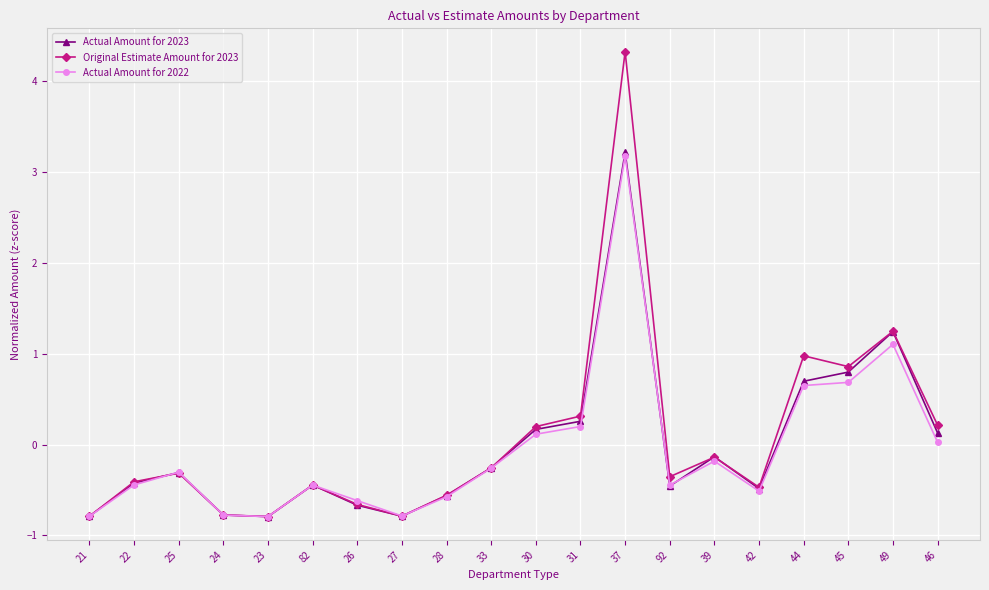

What are all the series names shown in the legend?

Actual Amount for 2023, Original Estimate Amount for 2023, Actual Amount for 2022